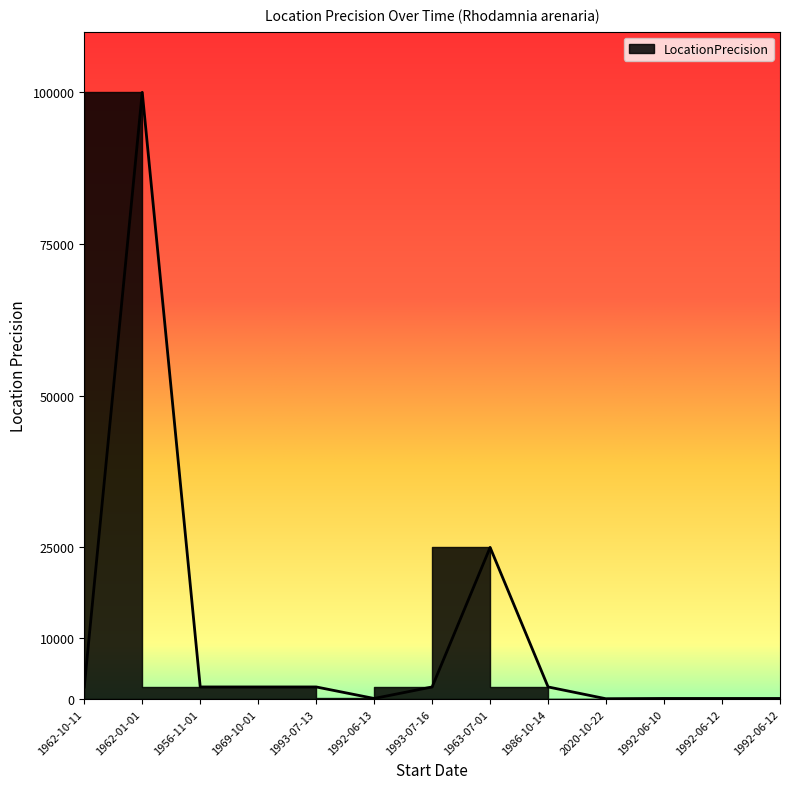

List the labels in order of value, smallest first.

2020-10-22, 1992-06-13, 1992-06-10, 1992-06-12, 1992-06-12, 1962-10-11, 1956-11-01, 1969-10-01, 1993-07-13, 1993-07-16, 1986-10-14, 1963-07-01, 1962-01-01